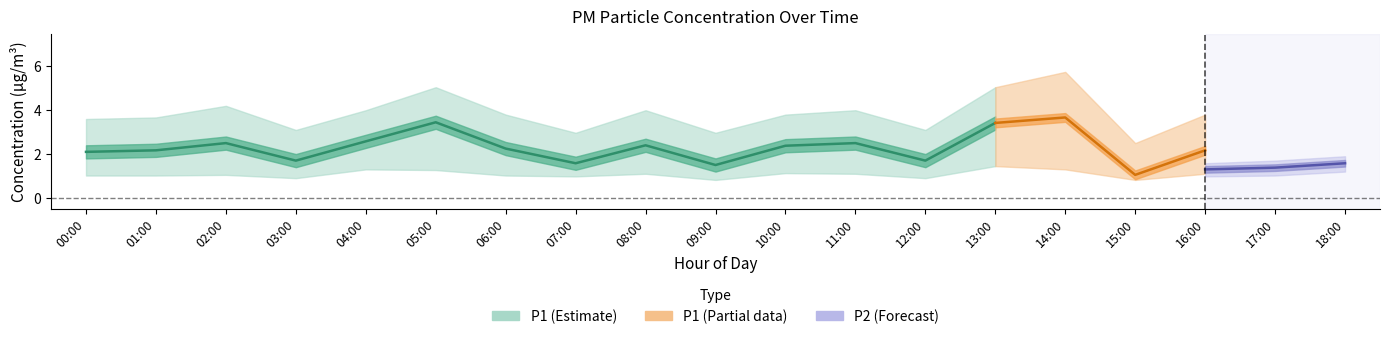

True or false: P1_lower has a value of 1.6 at 03:00.

False